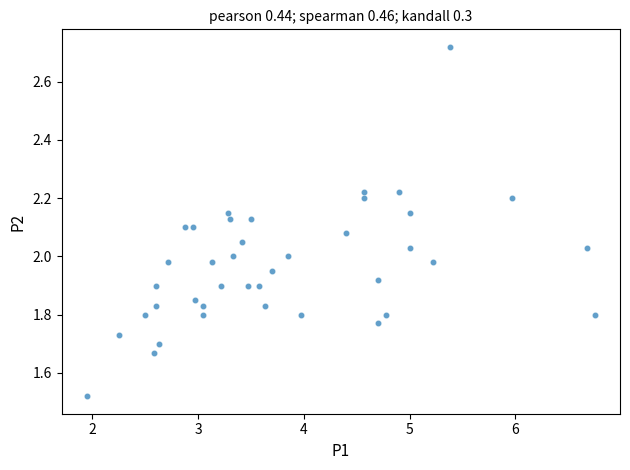

What is the range of X values (max minus min)?

4.8